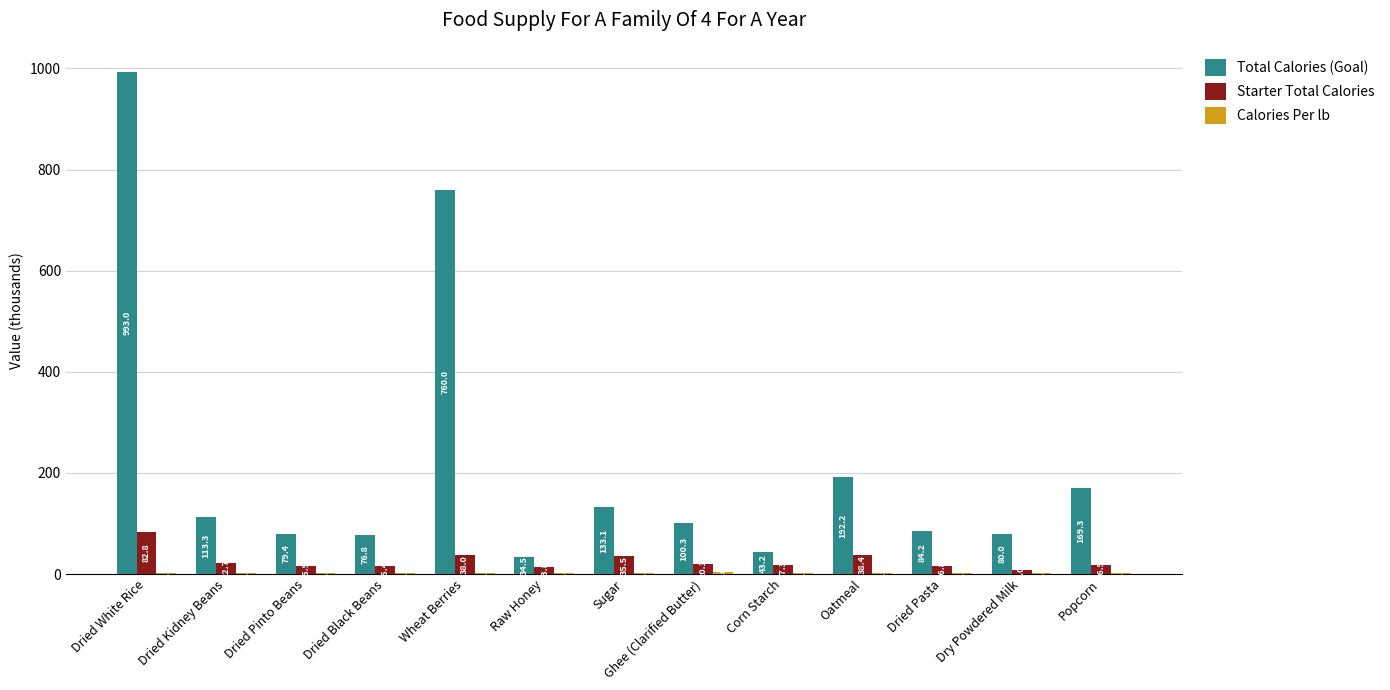

Does the chart contain stacked bars?

No